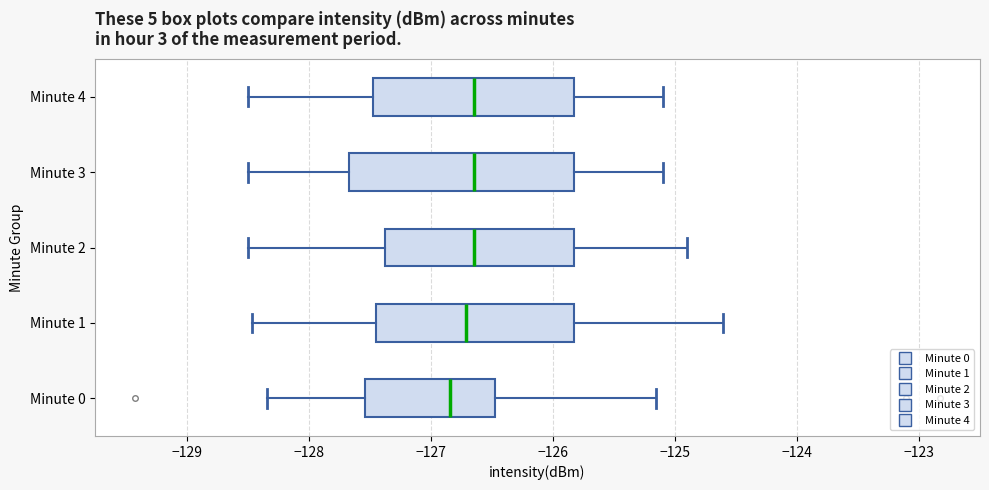

Comparing the boxes themselves (not the whiskers), which one is the widest?

Minute 3